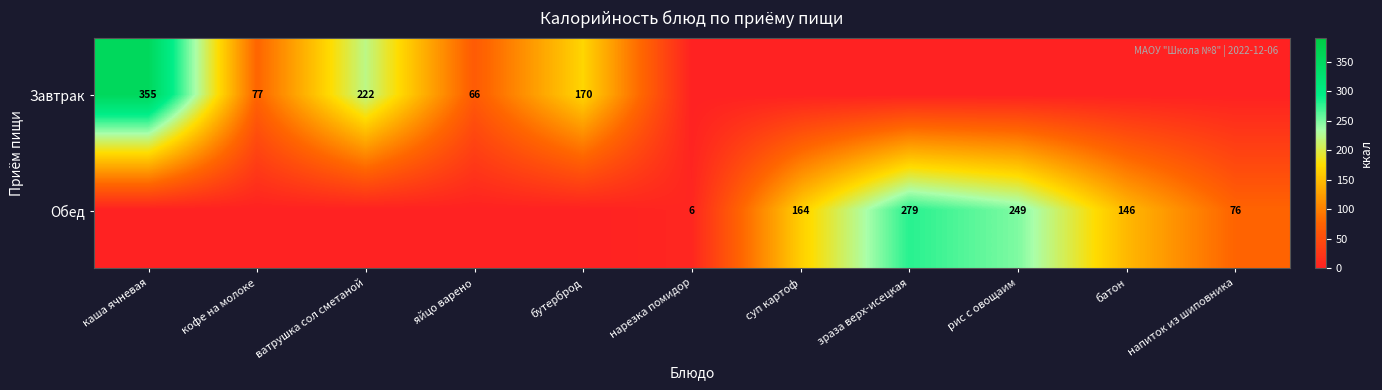

The value of Обед at нарезка помидор is 4. True or false?

False